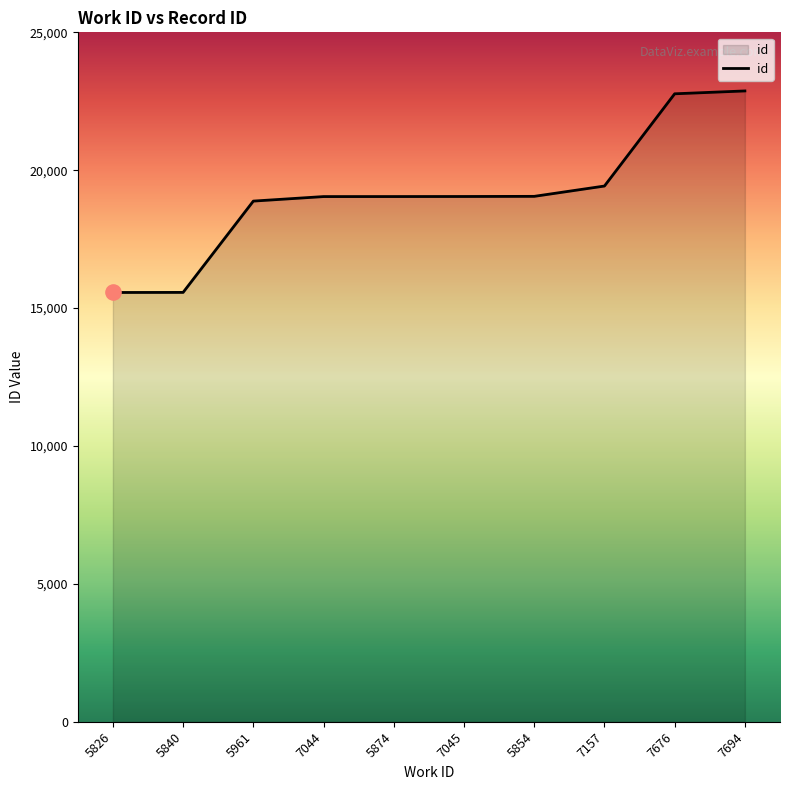

What is the change in value from 7676 to 7694?

+104